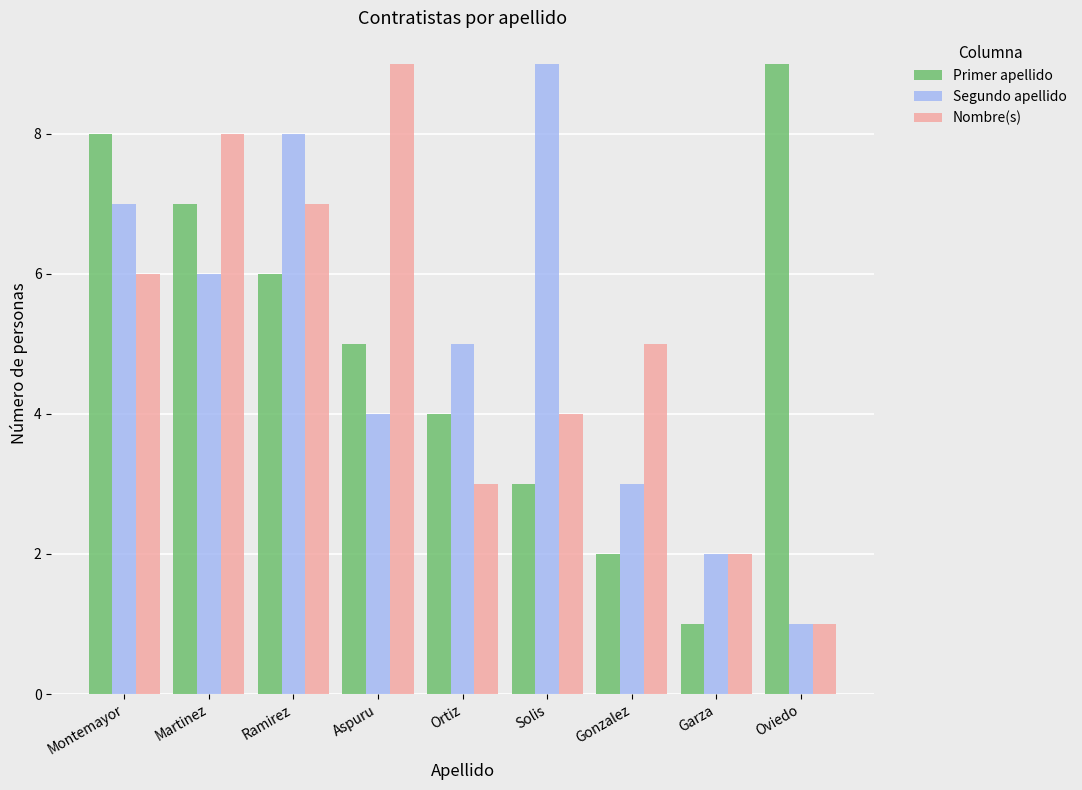

At how many categories does at least one series exceed 1?

9